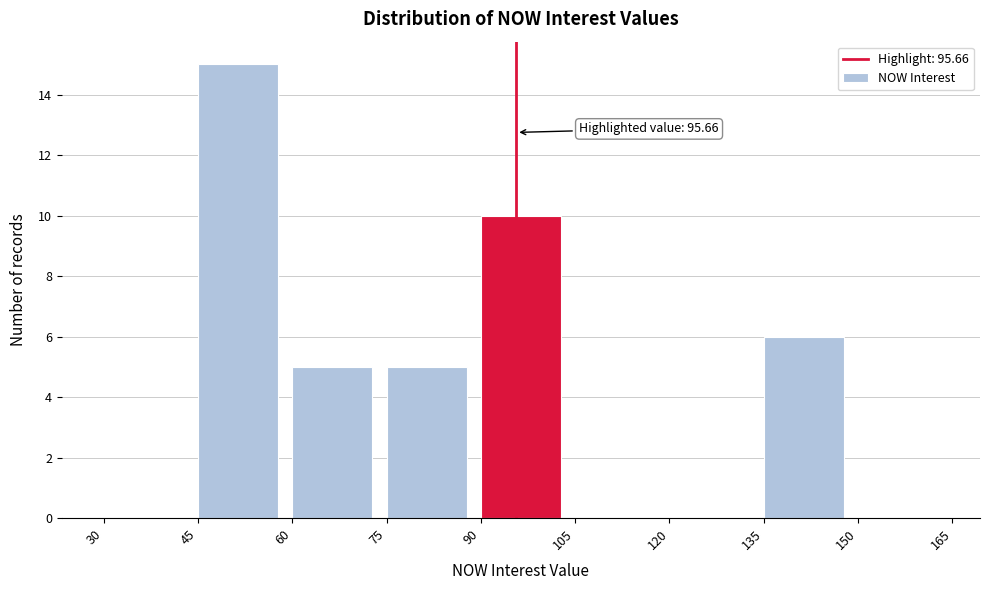

Which range on the x-axis has the tallest bar?

45 to 60